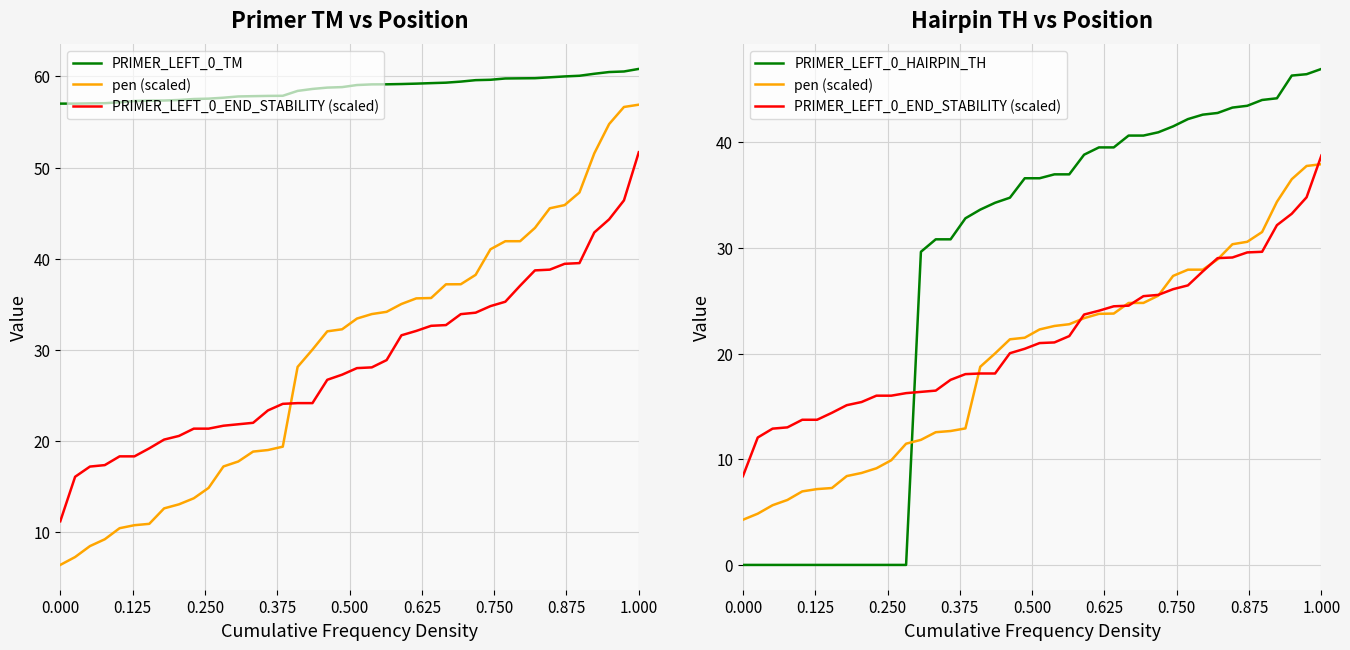

What is the value of the PRIMER_LEFT_0_HAIRPIN_TH point at the 39th from the left?

46.5